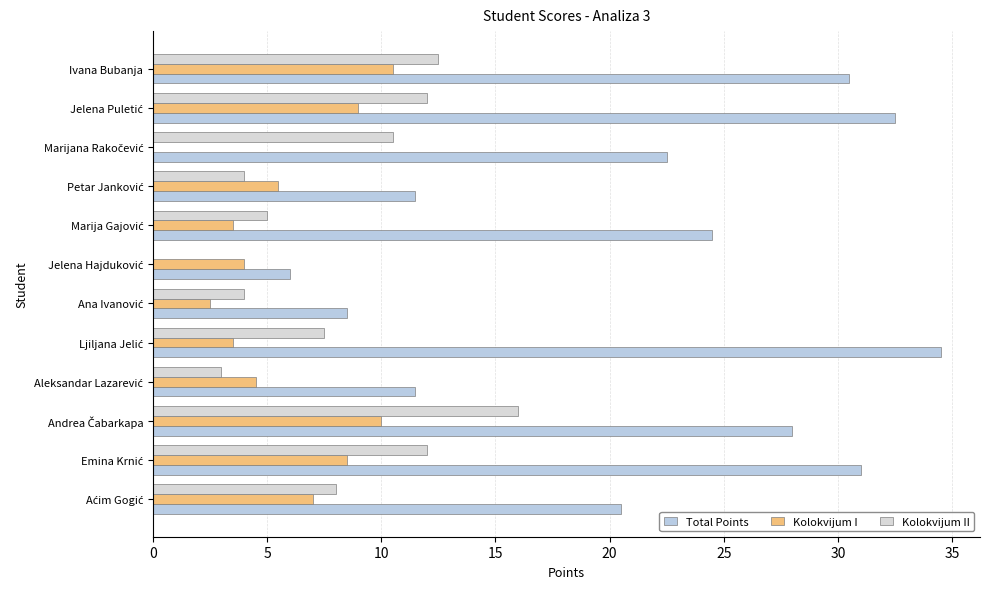

How many series are shown in this chart?

3